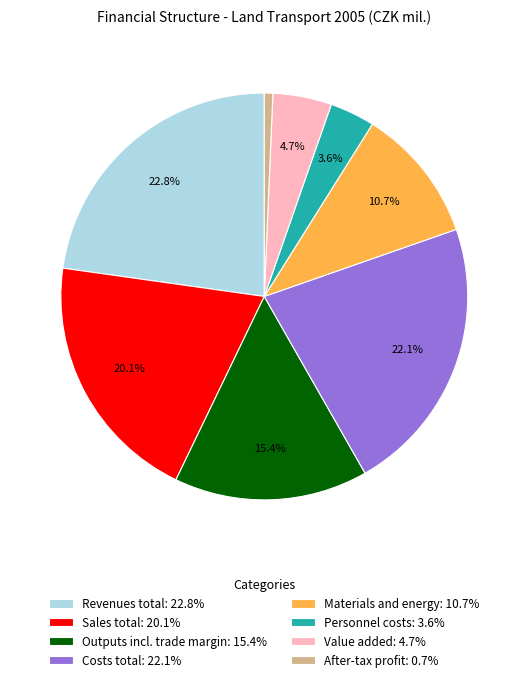

Is there a majority slice in this chart?

No